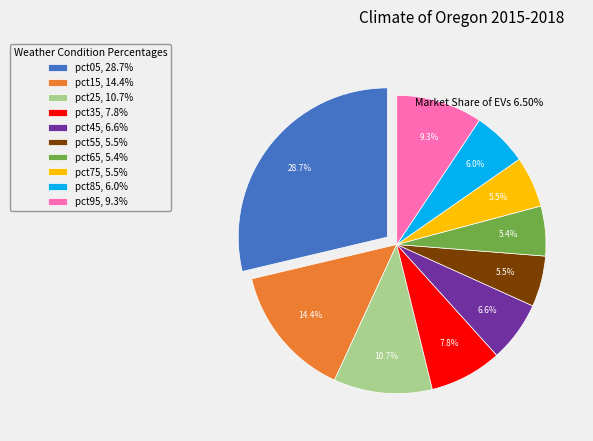

Which has a higher value, pct45, 6.6% or pct55, 5.5%?

pct45, 6.6%